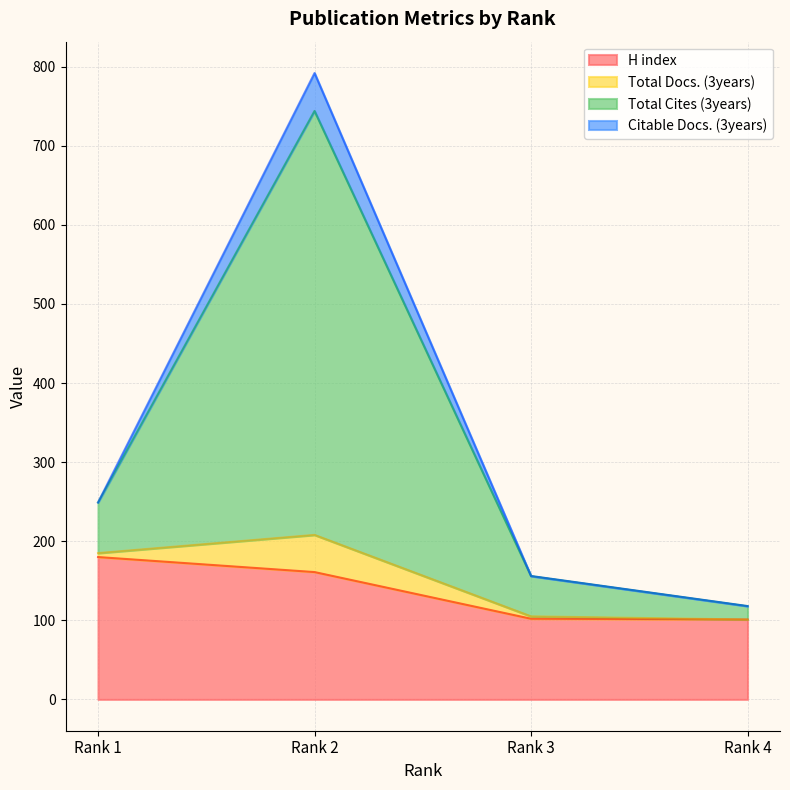

True or false: Total Cites (3years) has more than 1 interior local peaks.

False